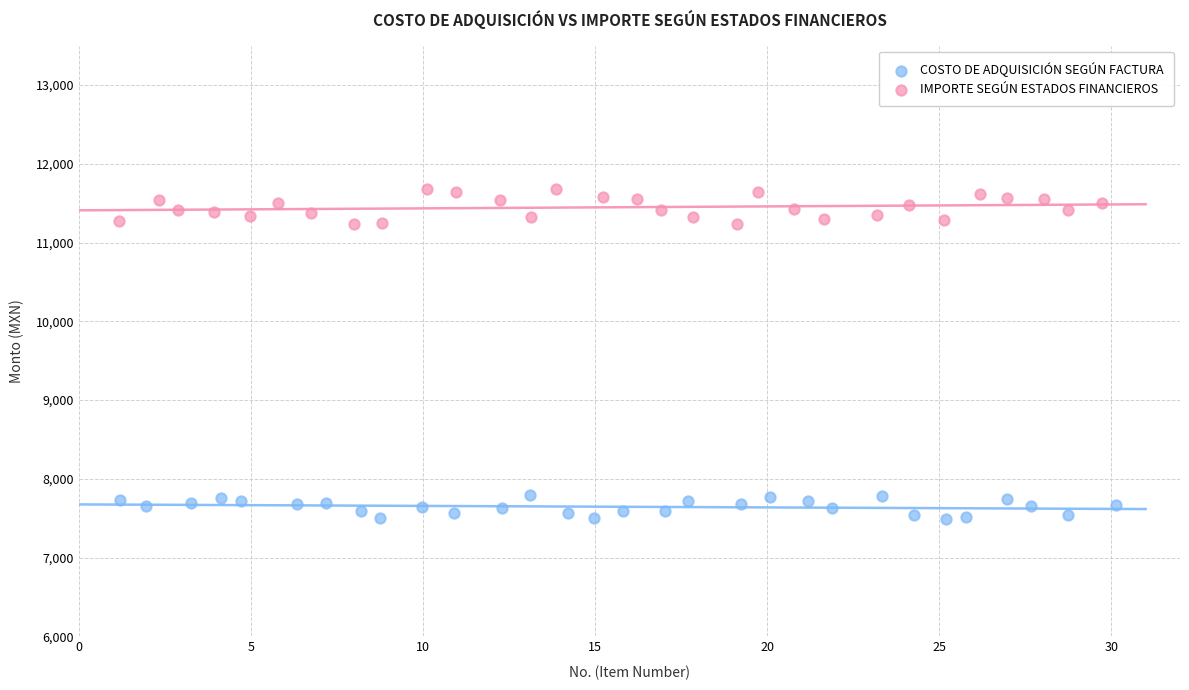

Which series has the widest spread of Y values?

IMPORTE SEGÚN ESTADOS FINANCIEROS